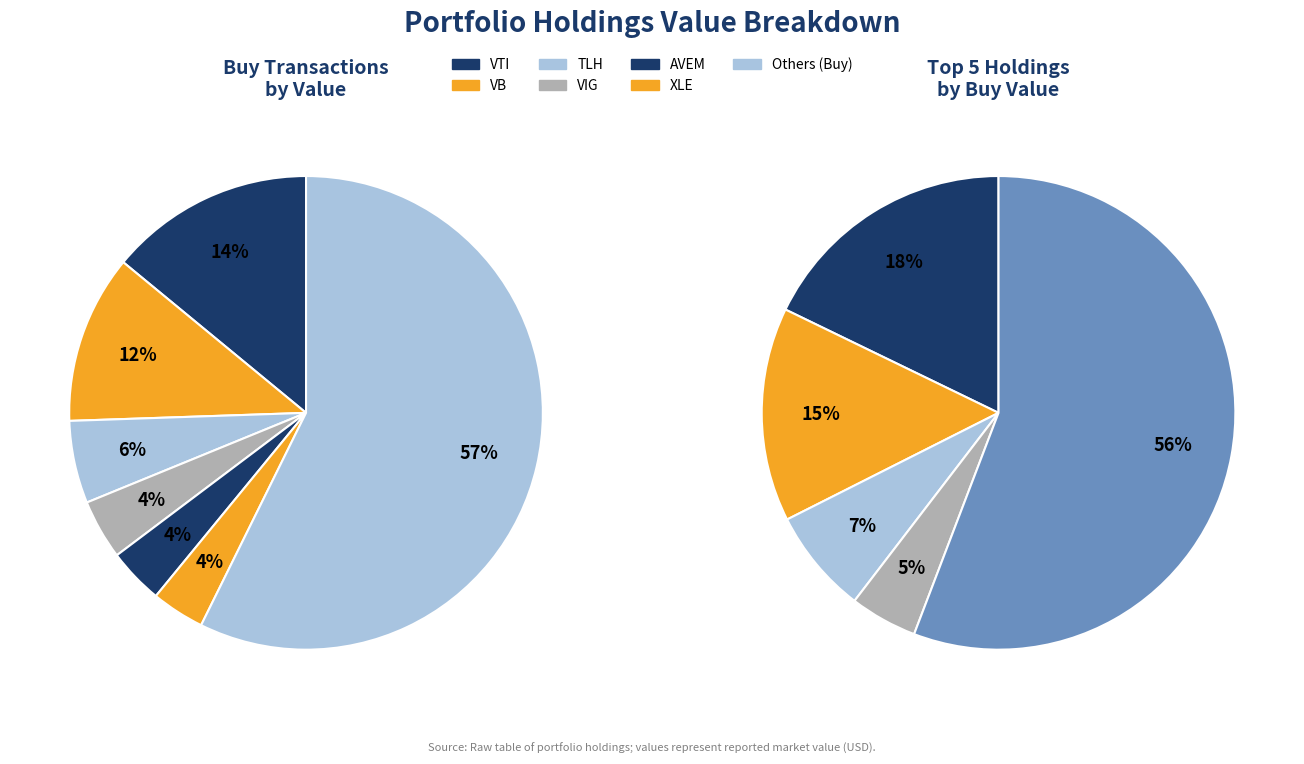

Does Buy represent more than half of the total?

Yes